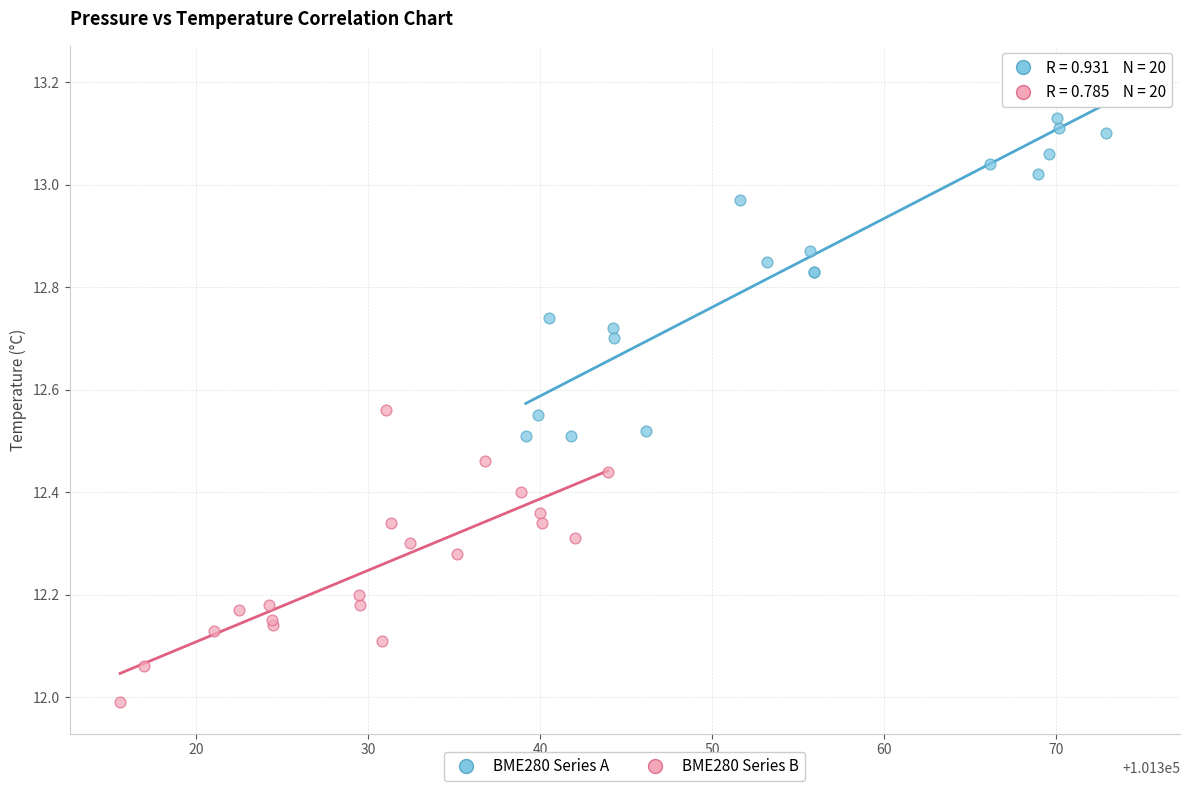

What are all the series names shown in the legend?

BME280 Series A, BME280 Series B